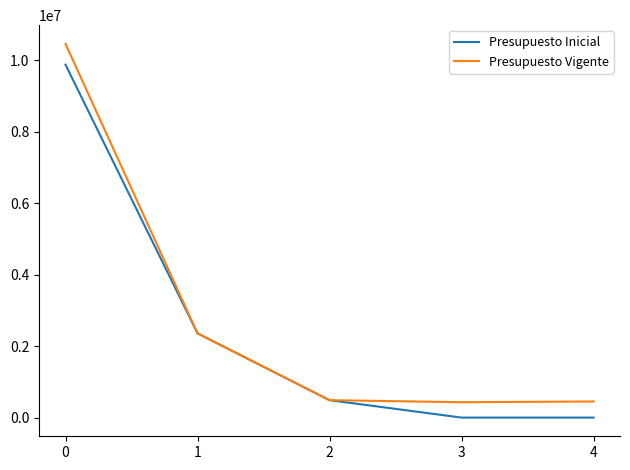

The Presupuesto Vigente series shows 2356853 at 1. True or false?

True